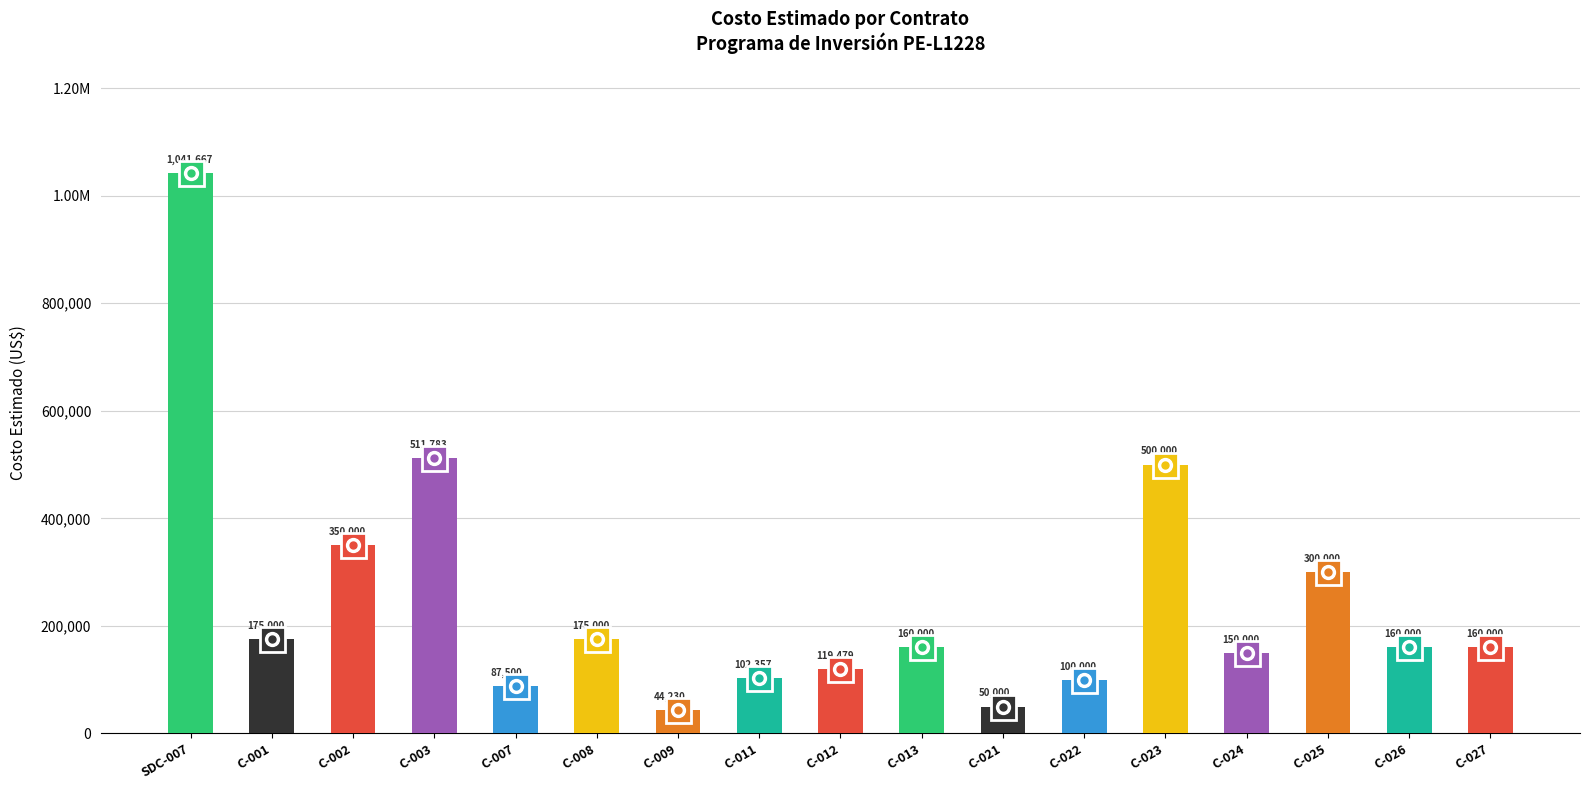

Where is the data nearest to the value 542948?

C-003